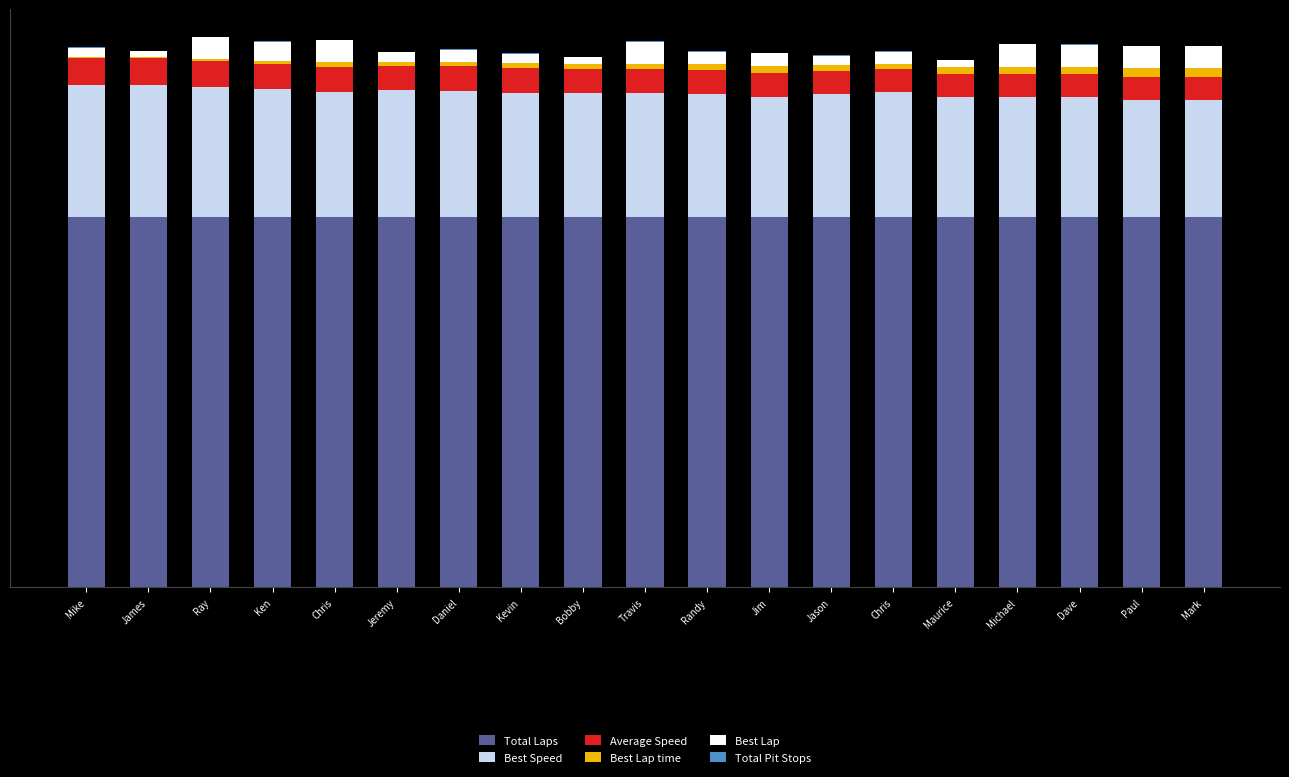

Are the bars horizontal?

No